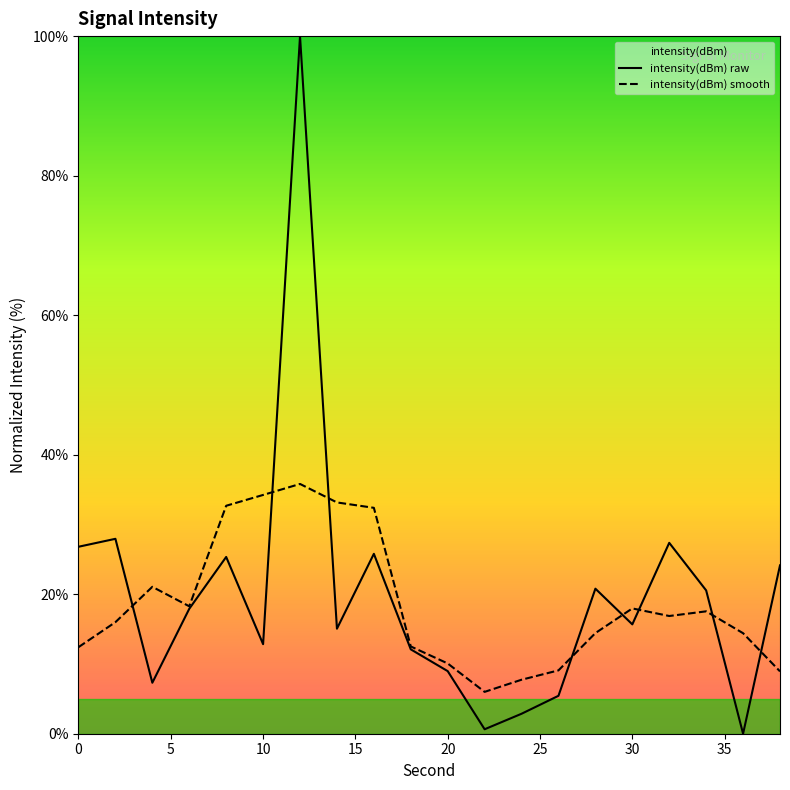

How many distinct data groups are displayed?

2